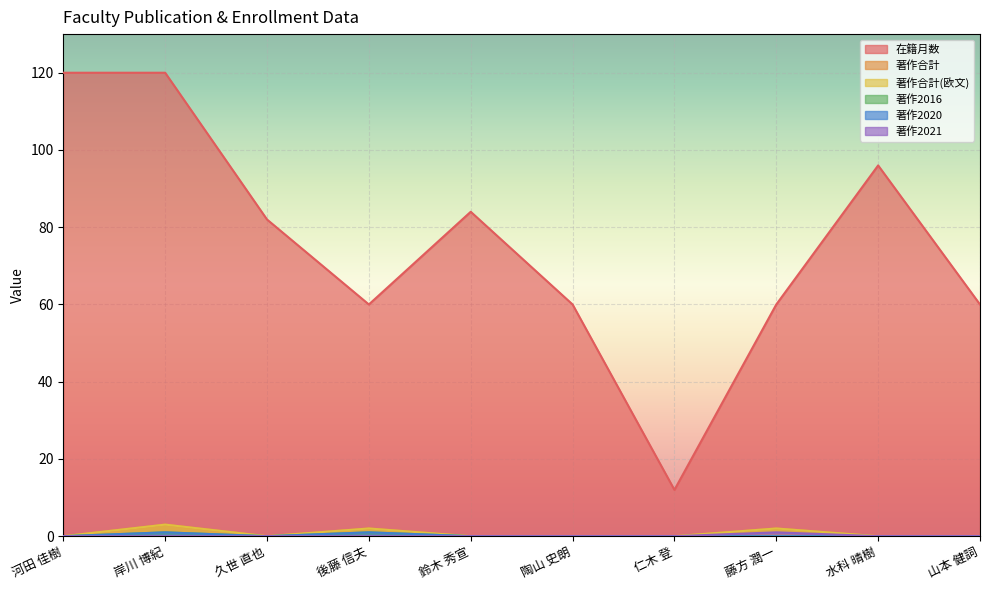

Between 山本 健詞 and 仁木 登, which is larger?

山本 健詞